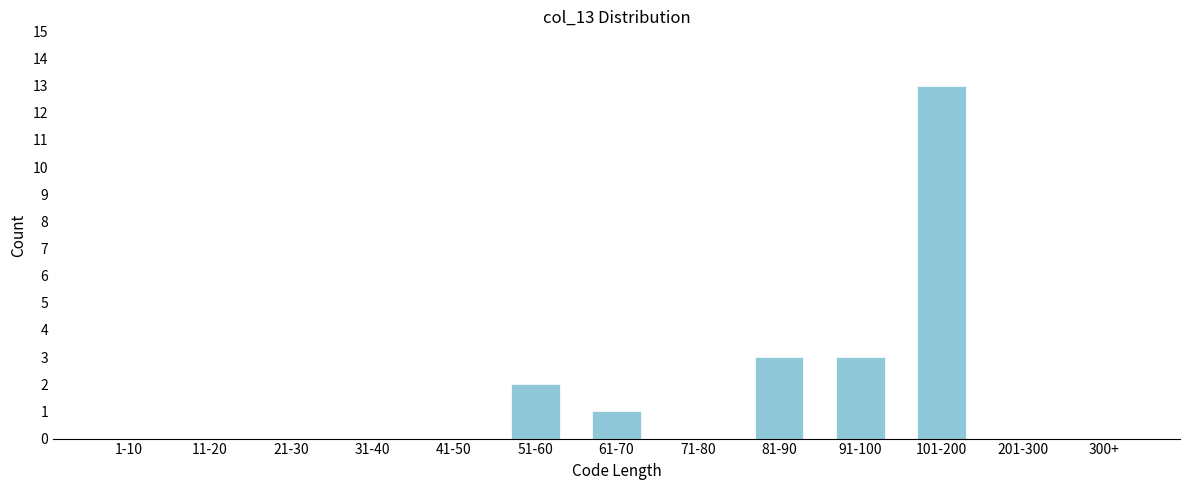

Reading left to right, extract all data points from this chart.

1-10=0	11-20=0	21-30=0	31-40=0	41-50=0	51-60=2	61-70=1	71-80=0	81-90=3	91-100=3	101-200=13	201-300=0	300+=0